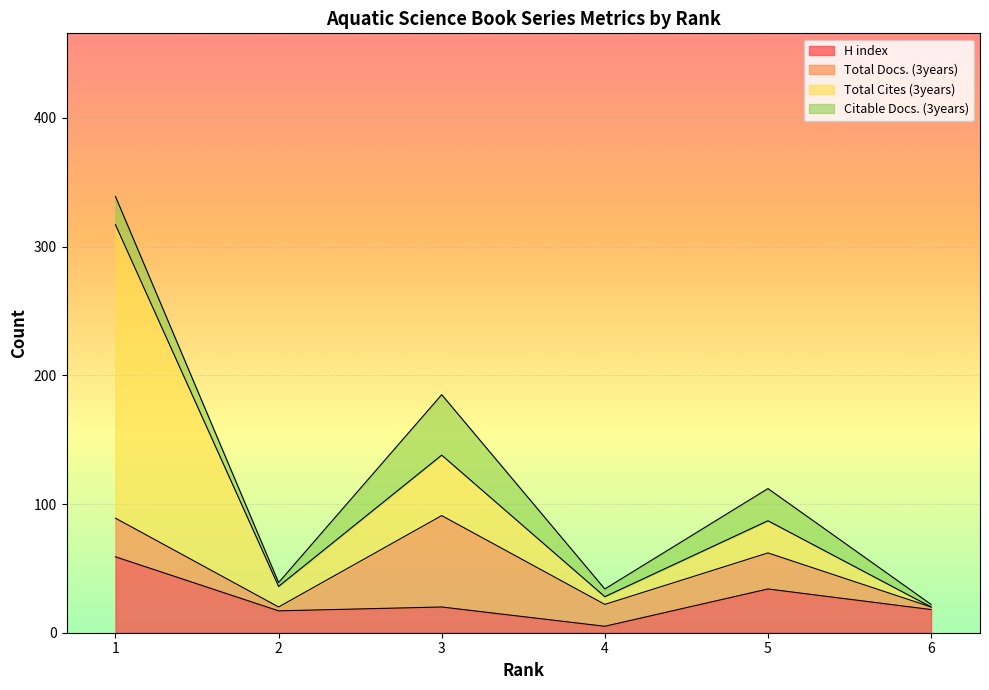

Reading left to right, what are all the values shown in this chart?

H index: 1=59	2=17	3=20	4=5	5=34	6=18
Total Docs. (3years): 1=30	2=3	3=71	4=17	5=28	6=2
Total Cites (3years): 1=228	2=16	3=47	4=6	5=25	6=0
Citable Docs. (3years): 1=22	2=3	3=47	4=6	5=25	6=2